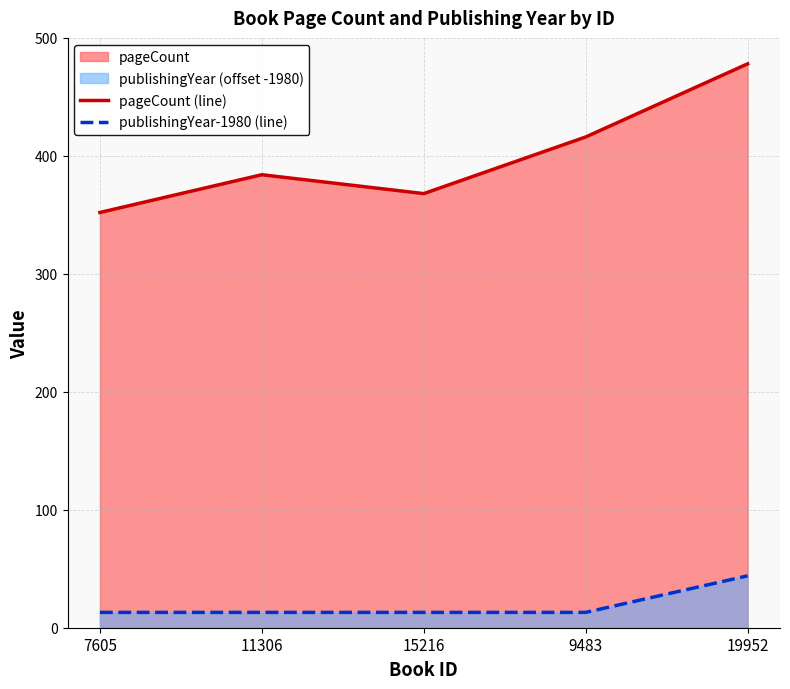

Which label corresponds to the largest value in the chart?

19952